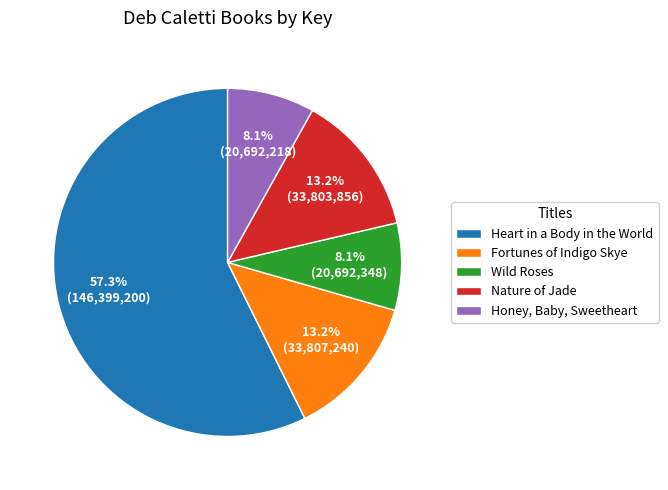

Which slice is the largest?

Heart in a Body in the World